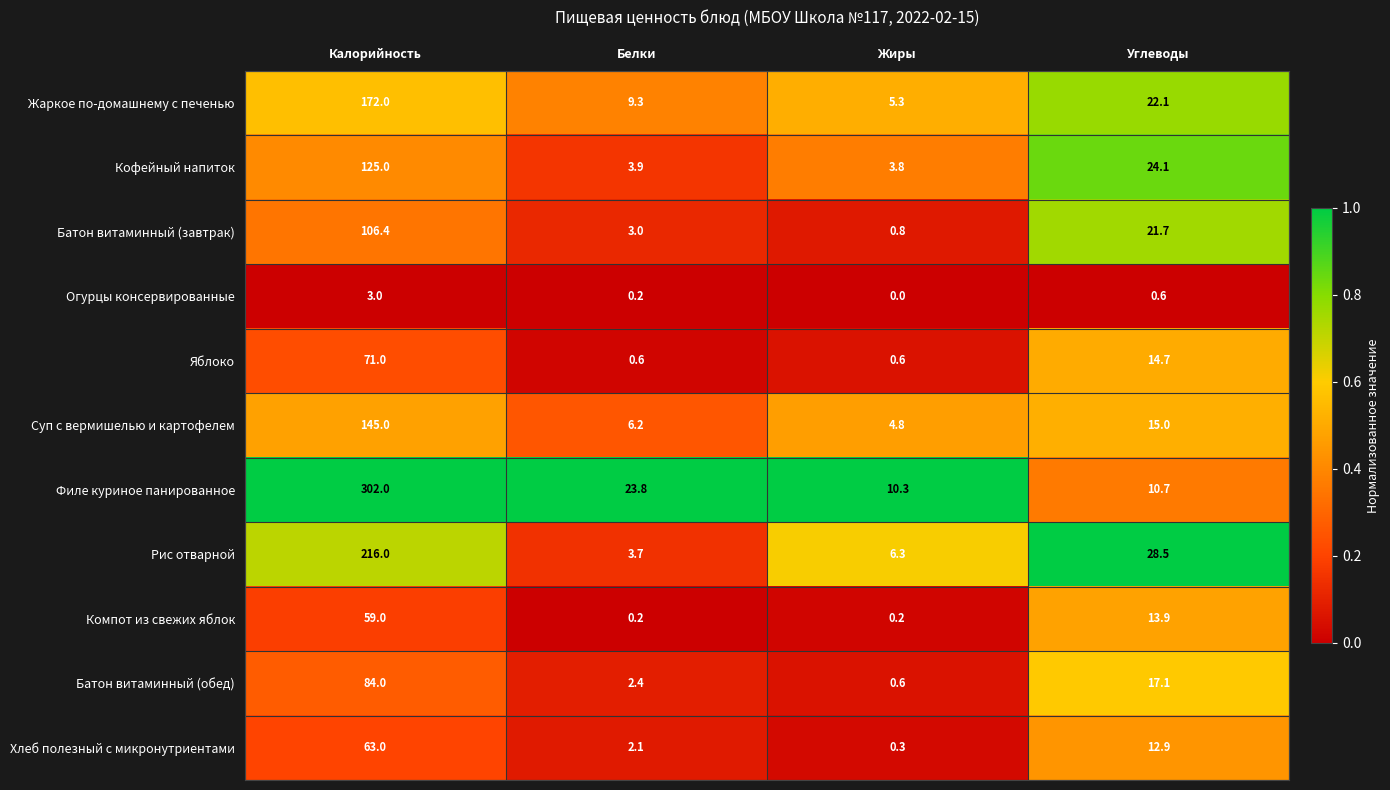

Between Жиры and Углеводы, which series saw the biggest shift?

Рис отварной